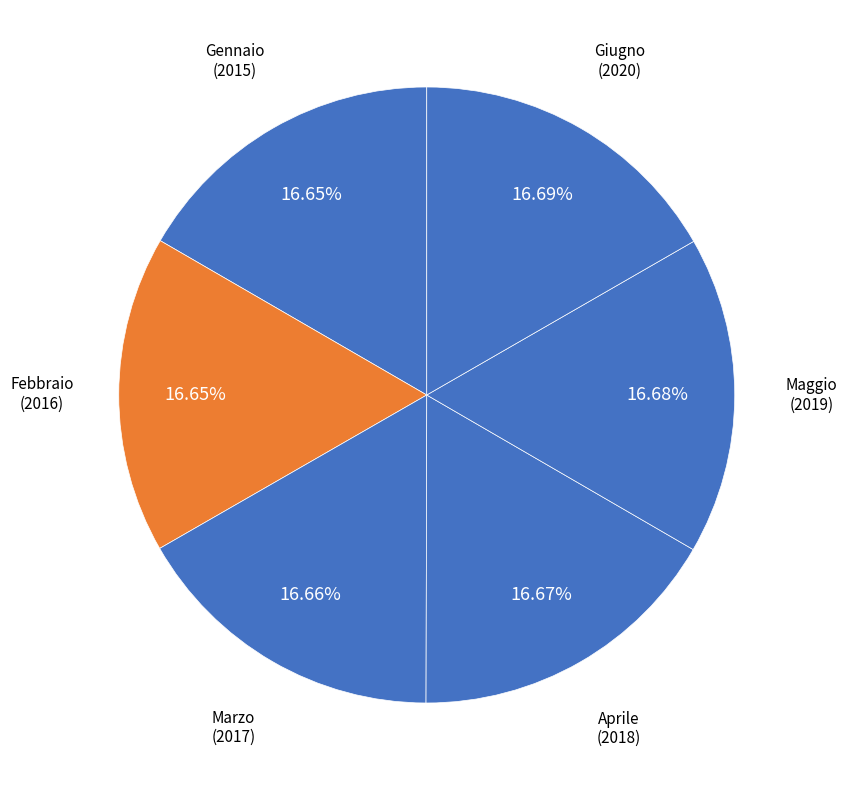

Does Marzo represent more than half of the total?

No